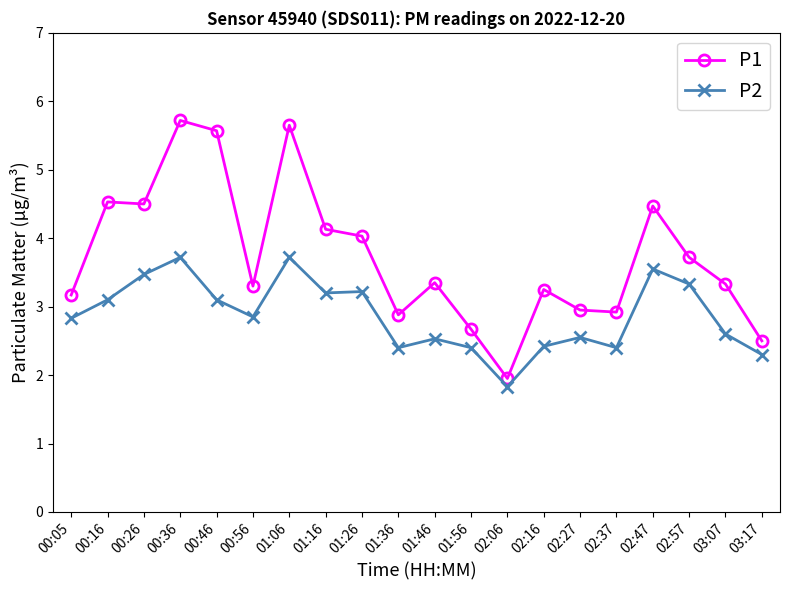

What is the maximum value shown in the chart?

5.7